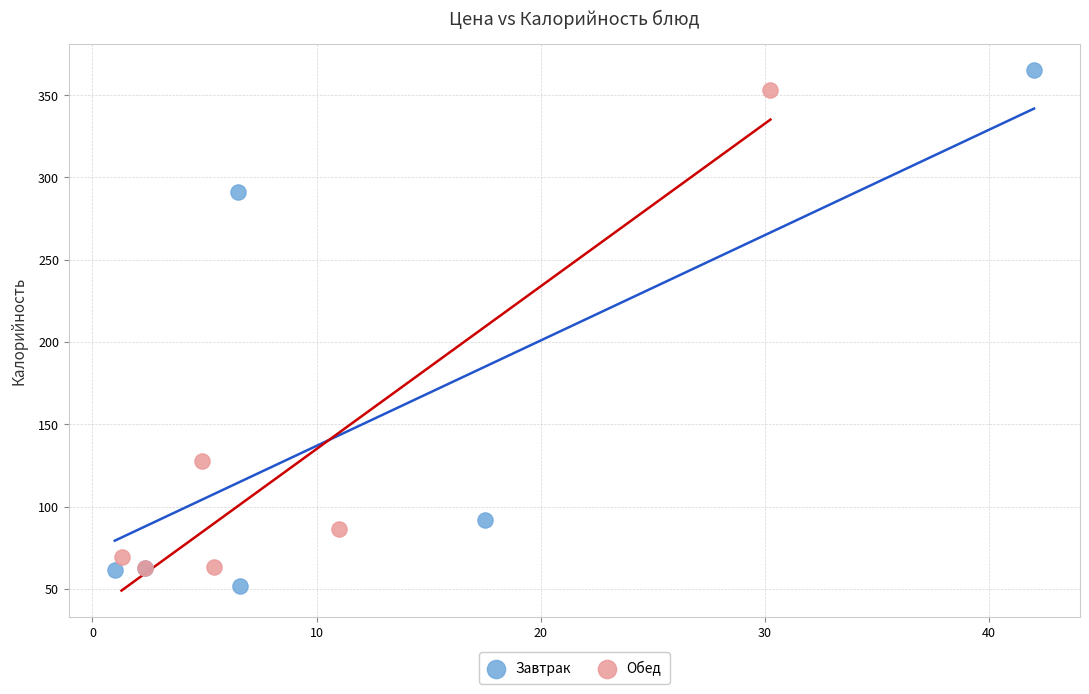

Which series reaches the maximum Y coordinate?

Завтрак